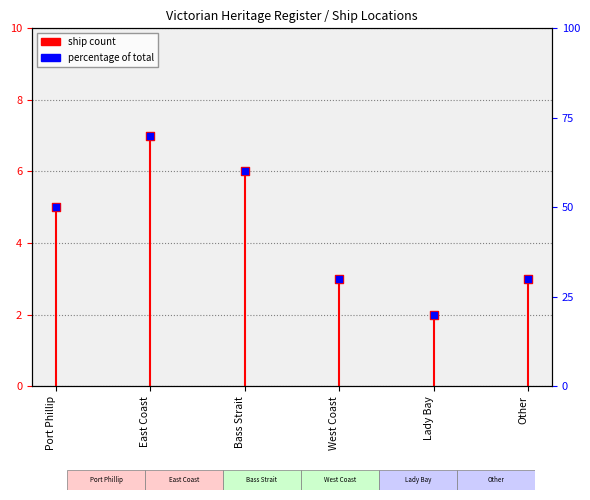

What is the change in value from Port Phillip to Bass Strait?

+10